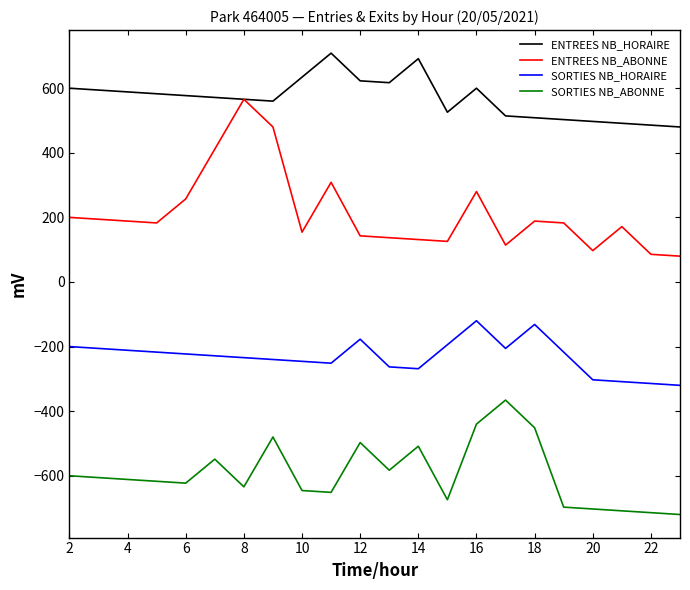

True or false: SORTIES NB_HORAIRE and ENTREES NB_HORAIRE cross at least once.

False